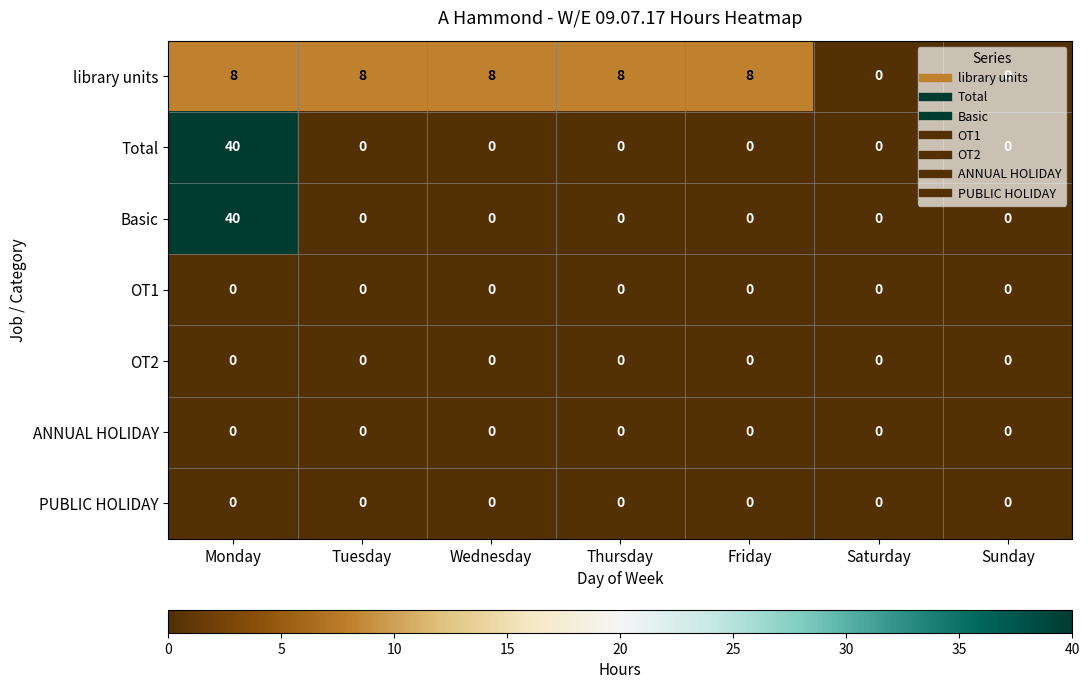

The Total series shows -27 at Tuesday. True or false?

False